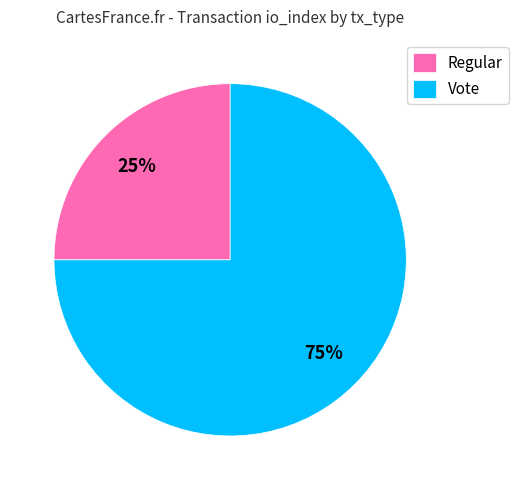

Does Regular account for over 50% of the chart?

No